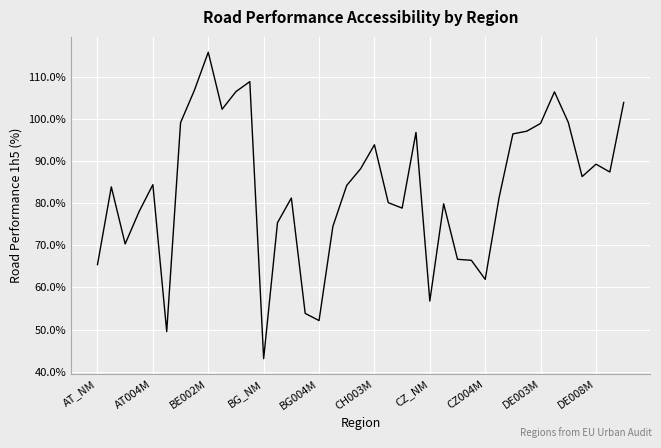

Count the number of categories in the chart.

39